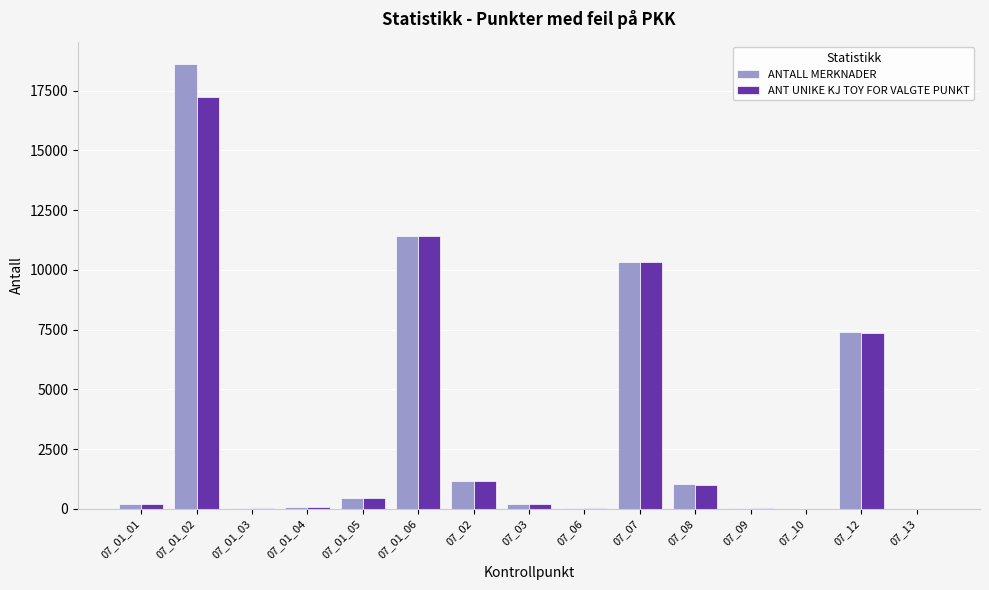

How many data points does each series have?

15